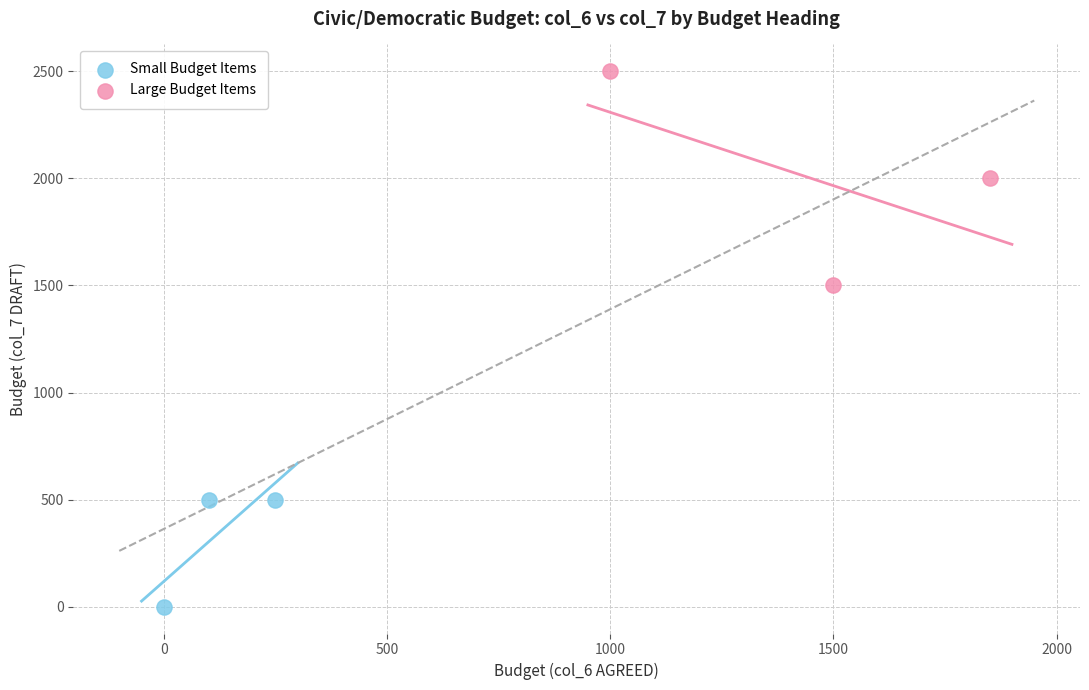

Which series has the largest Y range (max minus min)?

Large Budget Items